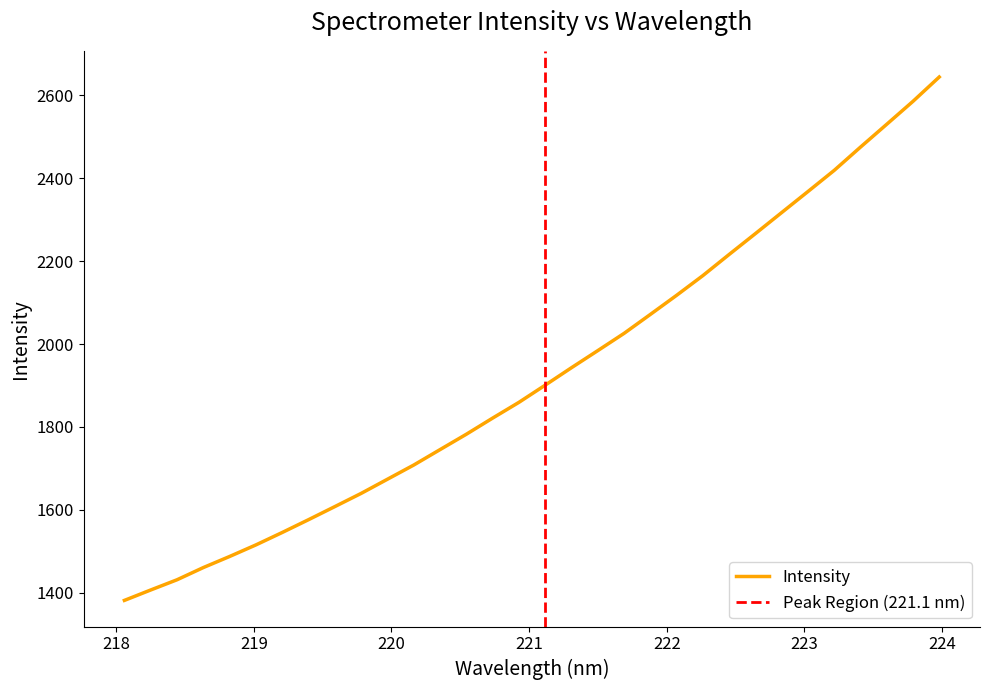

What is the label of the 1st point from the right?

223.9802